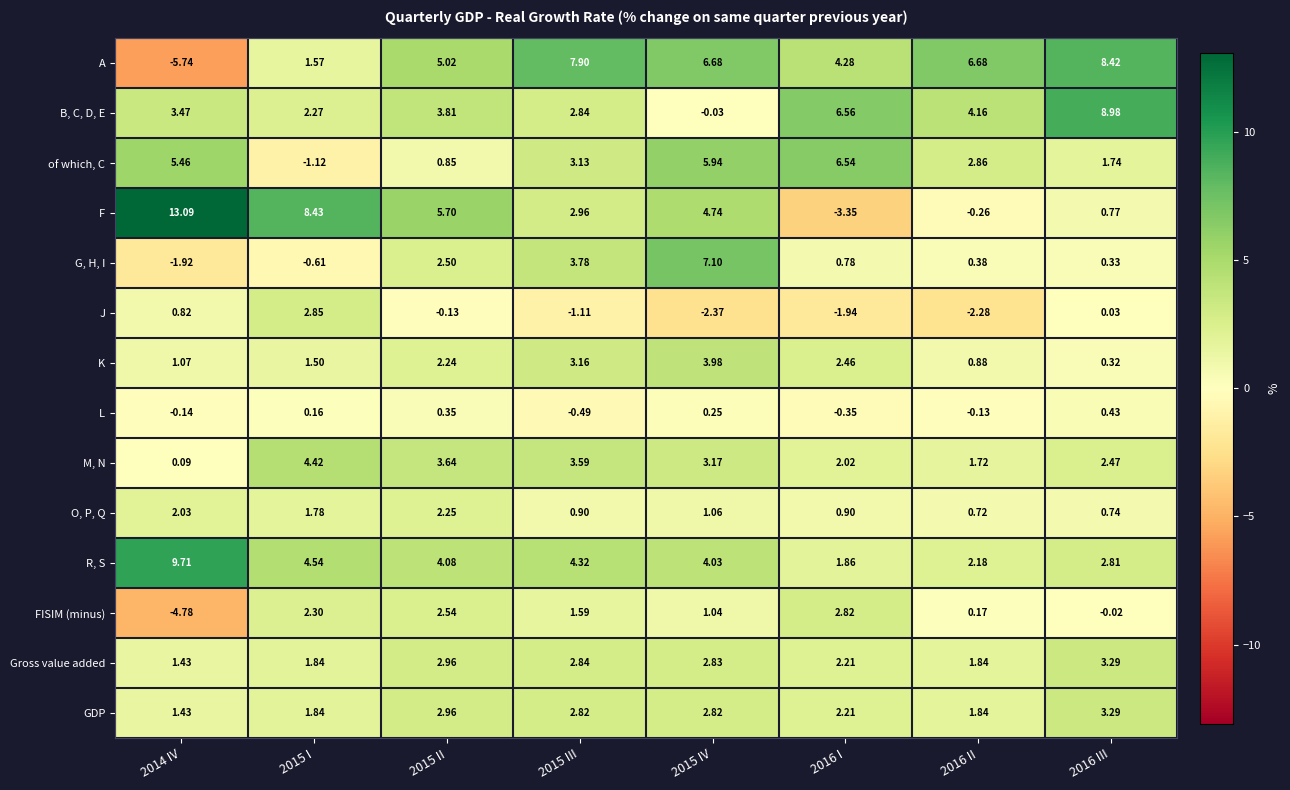

Which series has the largest total across all categories?

A